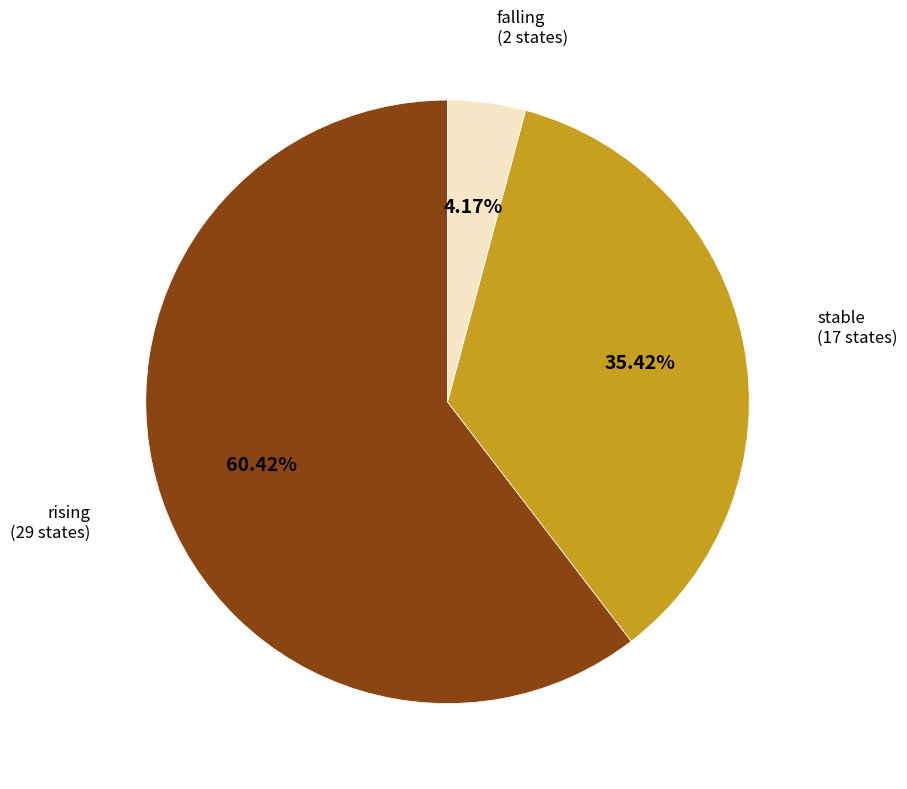

Is there any slice that represents more than half of the pie?

Yes